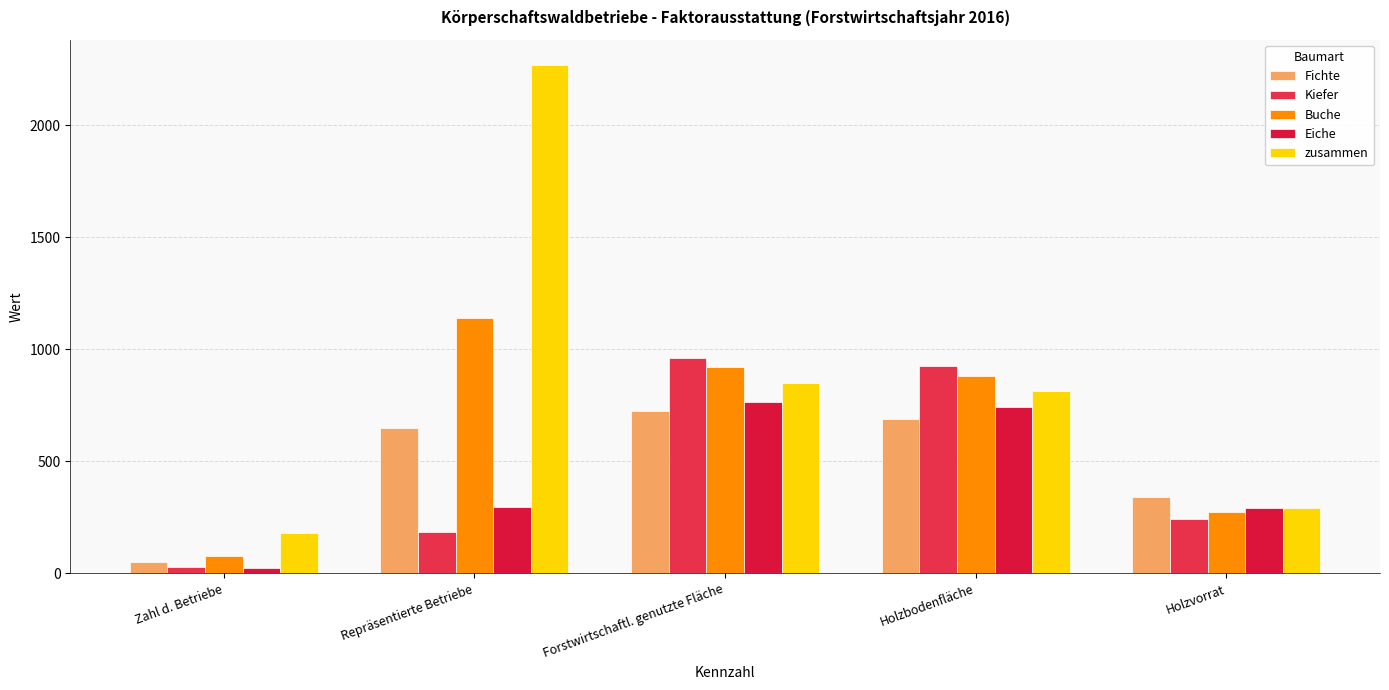

Which series has the widest spread of values?

zusammen